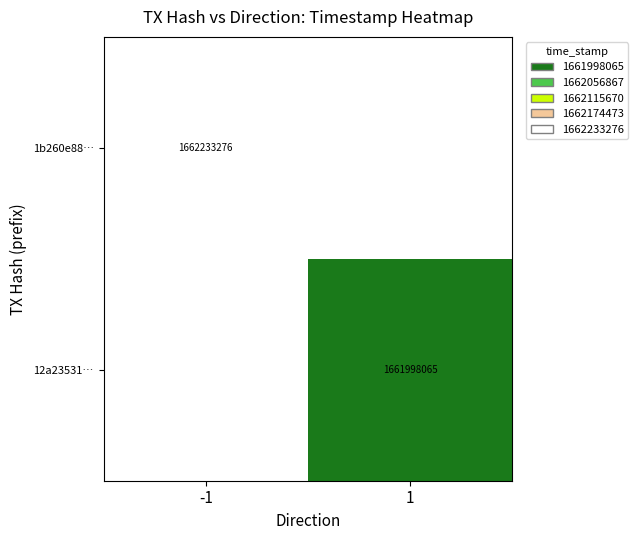

The value of 1b260e88… at -1 is 1662233276. True or false?

True